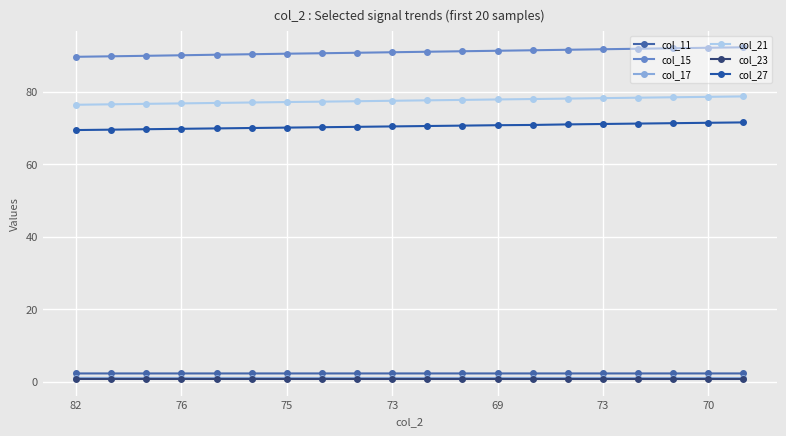

Which category has the lowest value in the col_27 series?

82